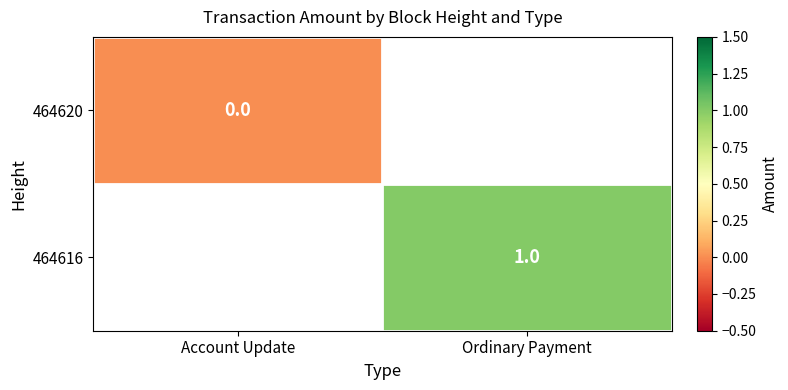

Is it true that 464616 equals 1 at Ordinary Payment?

True